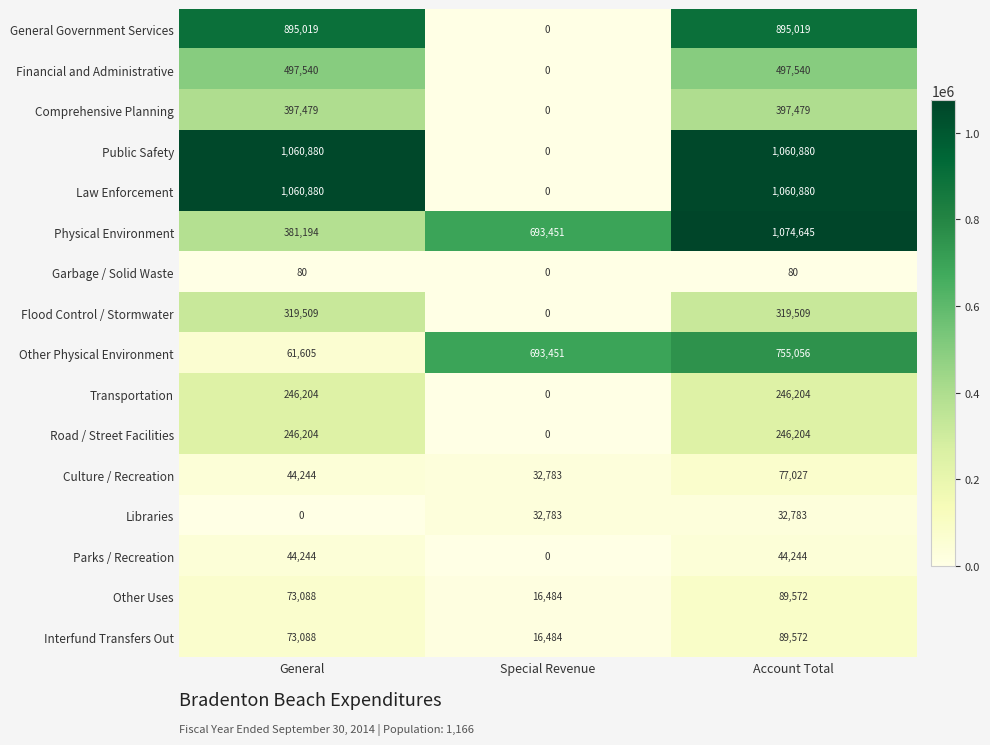

What is the difference between the maximum and minimum values in the Libraries series?

32783